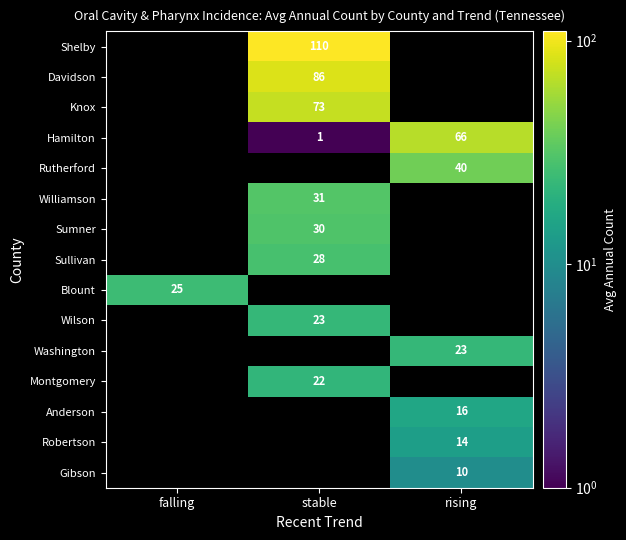

True or false: Washington has a value of 23 at rising.

True